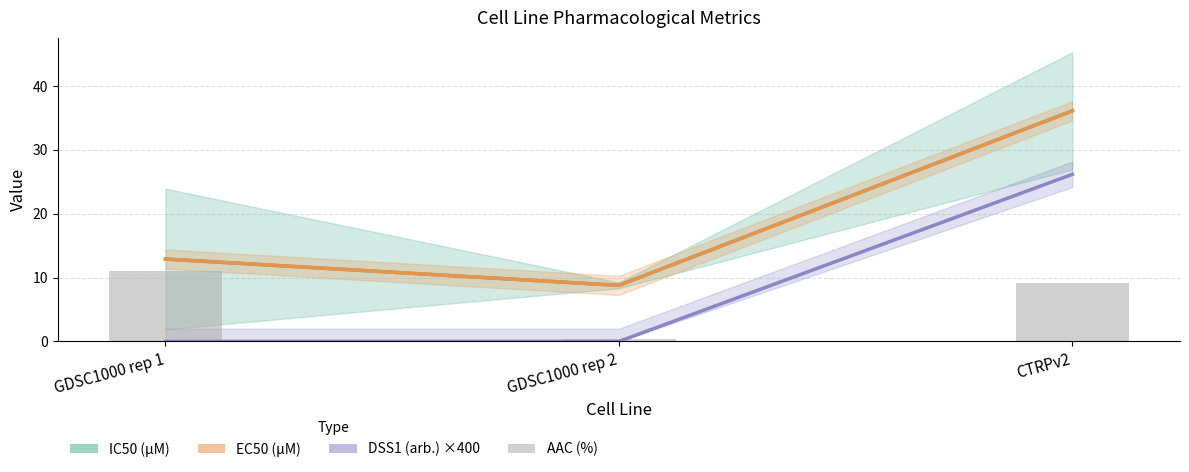

How many groups of bars are there?

3